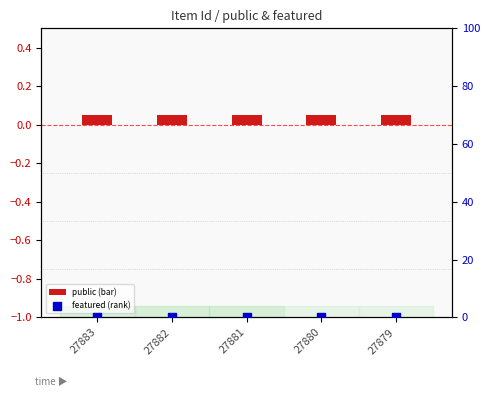

Which series reaches the maximum Y coordinate?

public